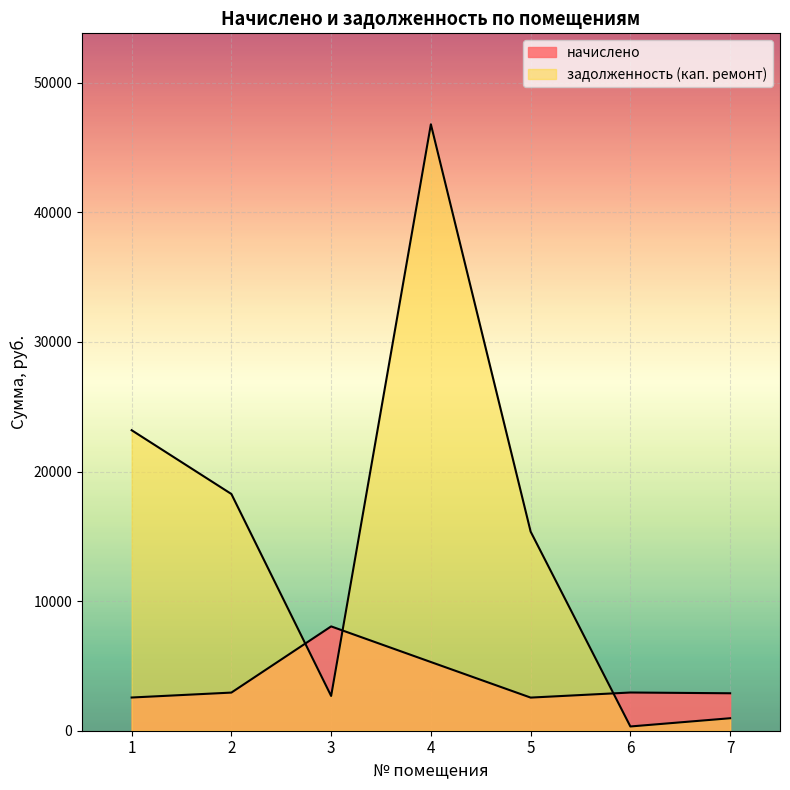

What value does the начислено series have at 3?

8049.6